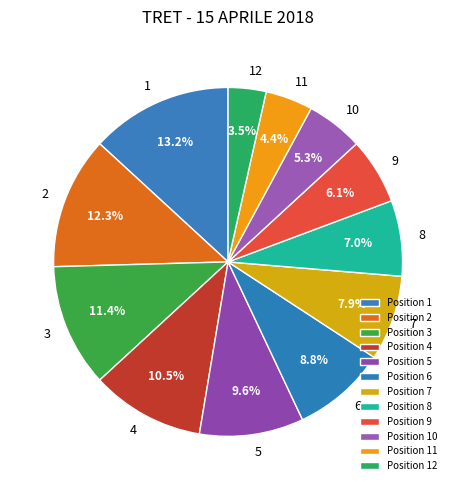

How many segments does this pie chart have?

12